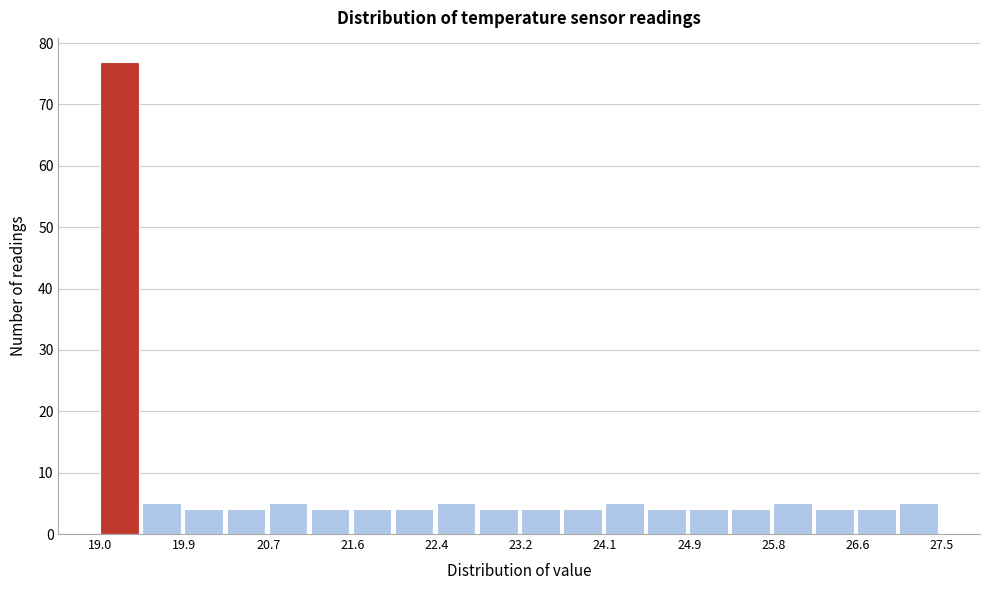

Over which range of the x-axis is the bar tallest?

19.0 to 19.4